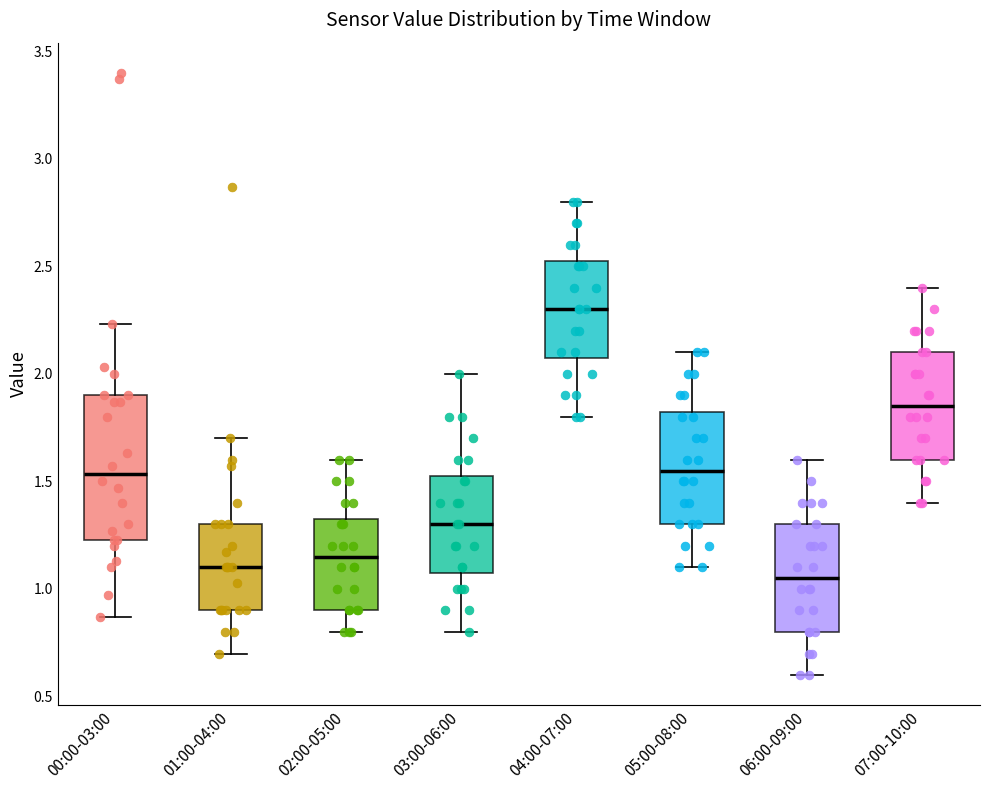

Which box has the lowest median line?

06:00-09:00